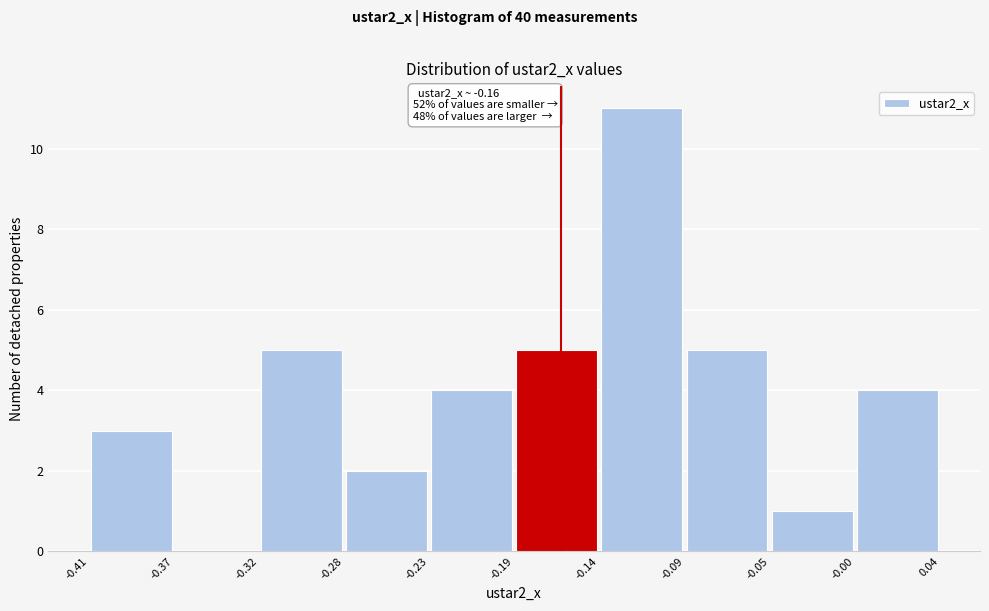

Which range on the x-axis has the tallest bar?

-0.14 to -0.09